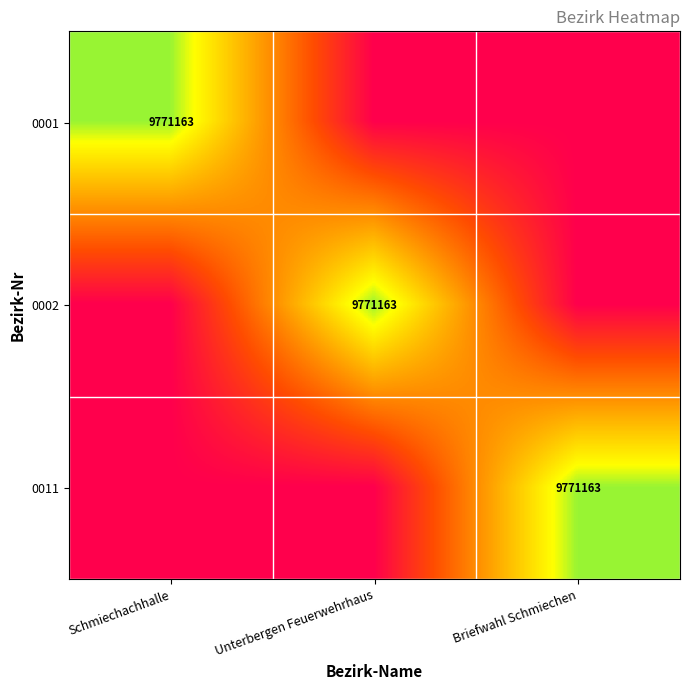

What is the total value across all series at Briefwahl Schmiechen?

0.8